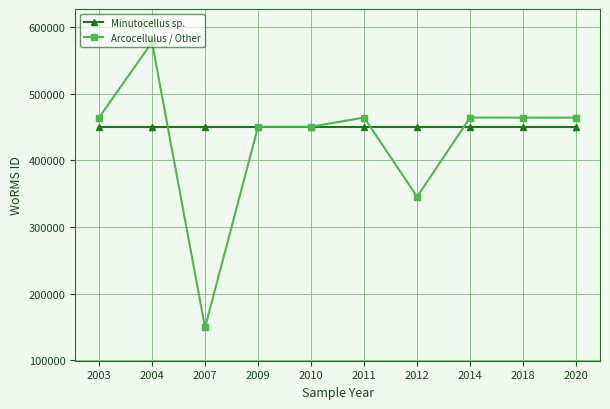

What is the spread (max minus min) of values at 2011?

13830